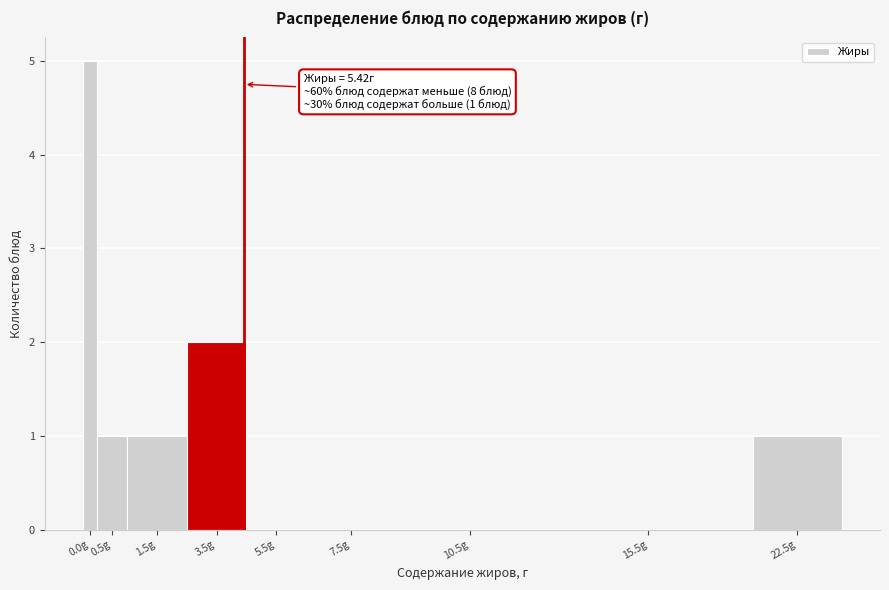

Reading right to left, extract all data points from this chart.

22.5g=1	15.5g=0	10.5g=0	7.5g=0	5.5g=0	3.5g=2	1.5g=1	0.5g=1	0.0g=5